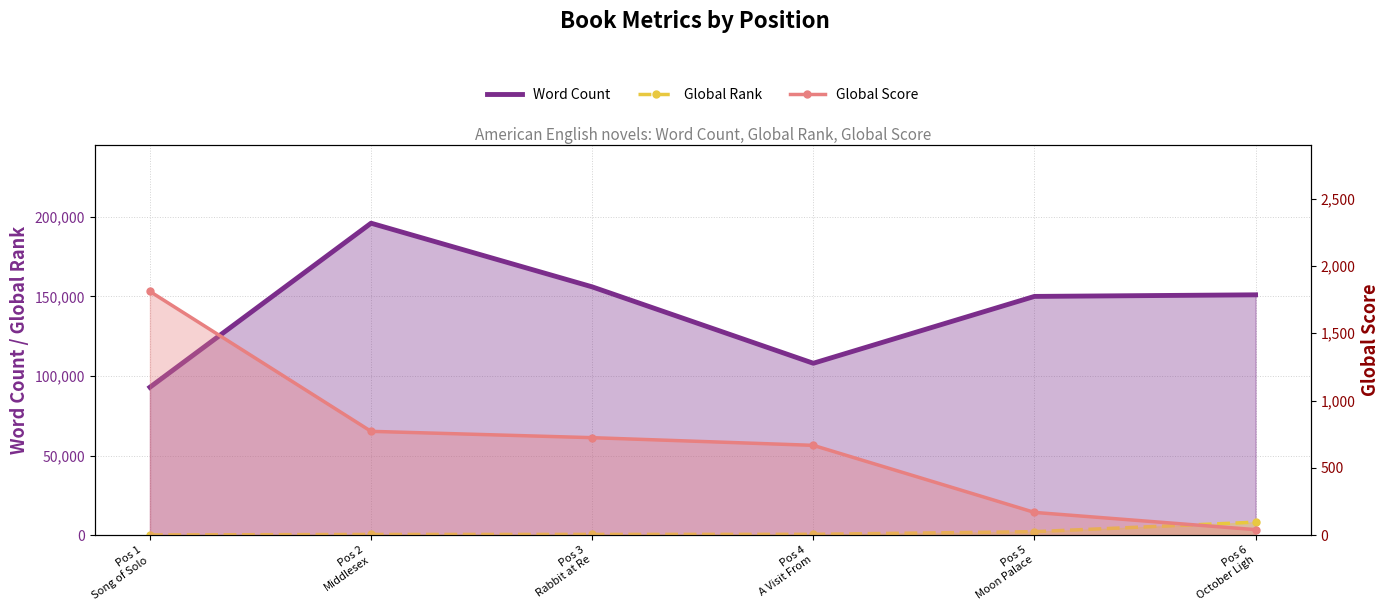

Rank the categories by Global Score value from highest to lowest.

Pos 1
Song of Solo, Pos 2
Middlesex, Pos 3
Rabbit at Re, Pos 4
A Visit From, Pos 5
Moon Palace, Pos 6
October Ligh